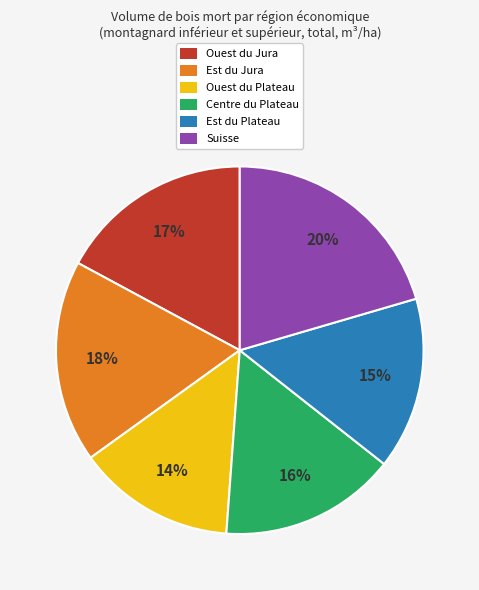

Is the sum of Ouest du Jura and Est du Jura greater than half?

No